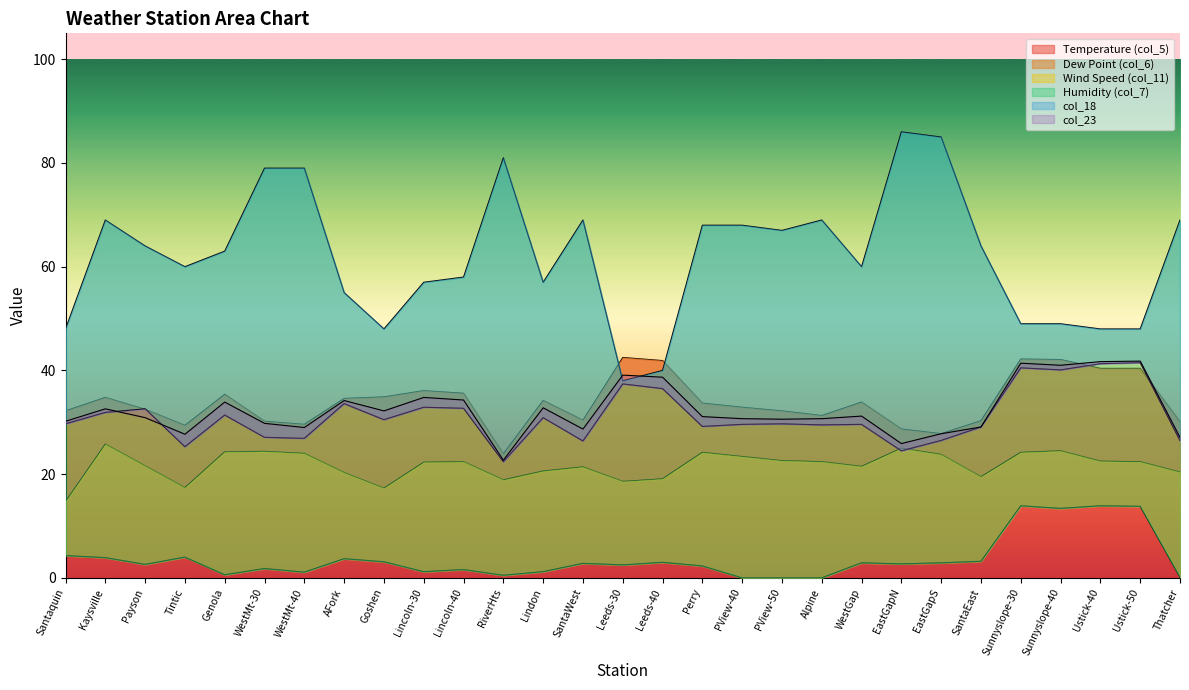

Read the col_23 value at AFork.

34.2